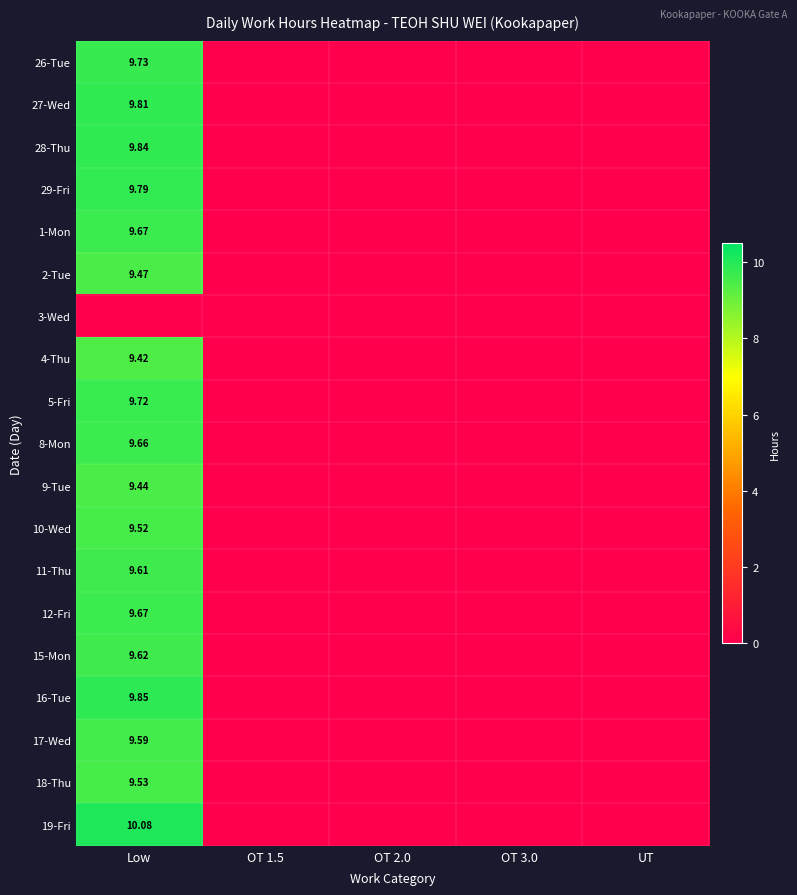

What is the maximum value for 11-Thu?

9.6